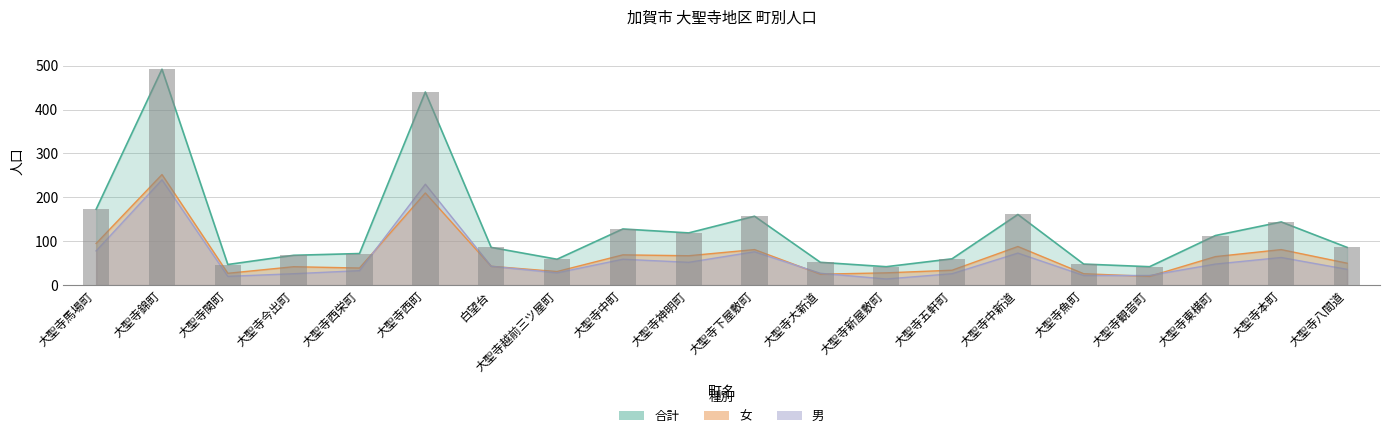

Which series has the widest spread of values?

合計